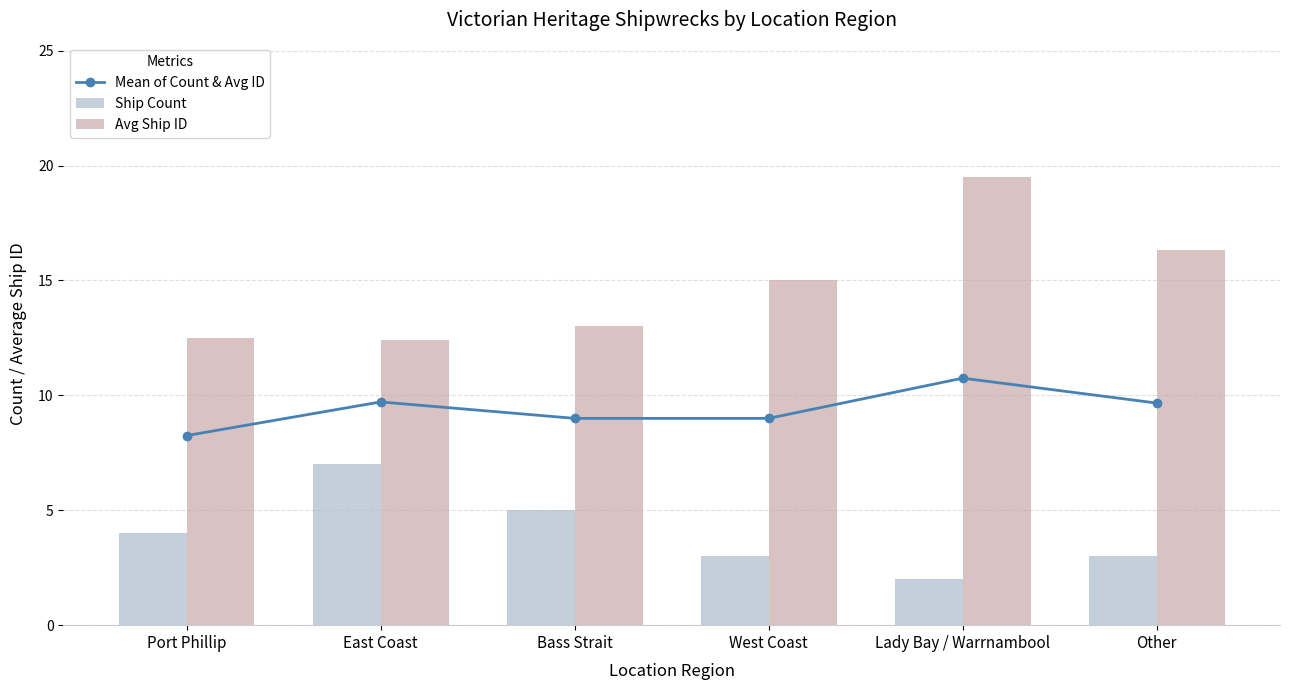

List the series in order of their overall mean, lowest first.

Ship Count, Mean of Count & Avg ID, Avg Ship ID